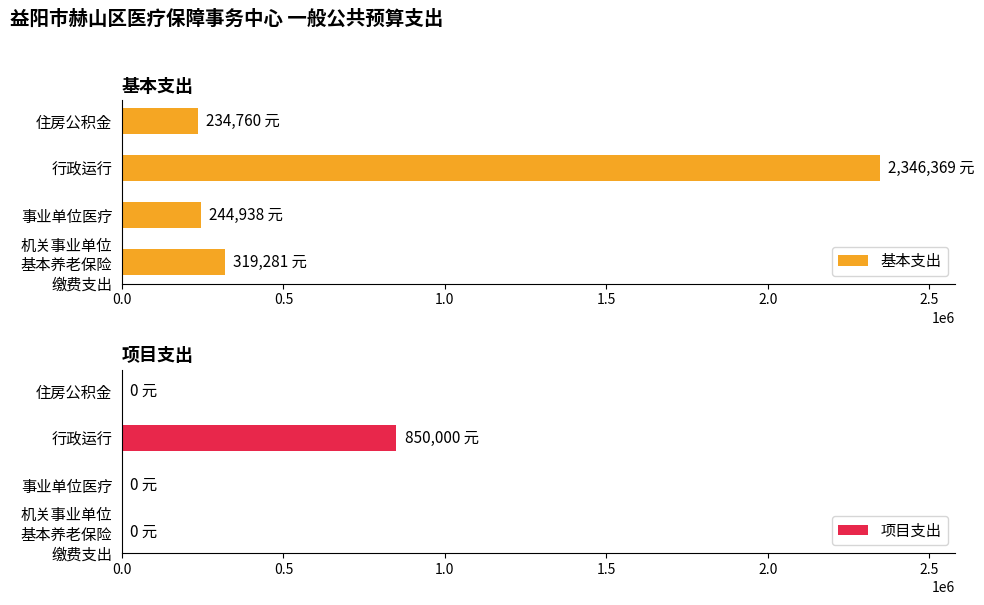

Reading right to left, transcribe all the data shown in this chart.

基本支出: 234760	2346369	244938	319281
项目支出: 0	850000	0	0